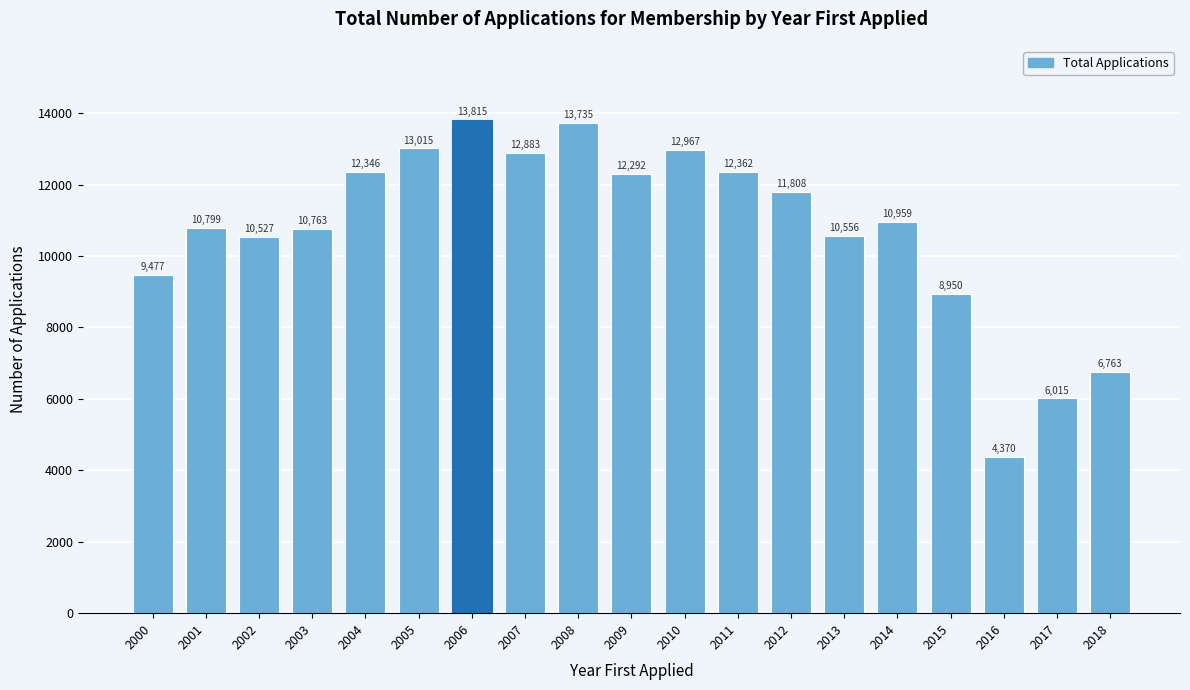

Reading right to left, list all the values displayed in this chart.

6763	6015	4370	8950	10959	10556	11808	12362	12967	12292	13735	12883	13815	13015	12346	10763	10527	10799	9477